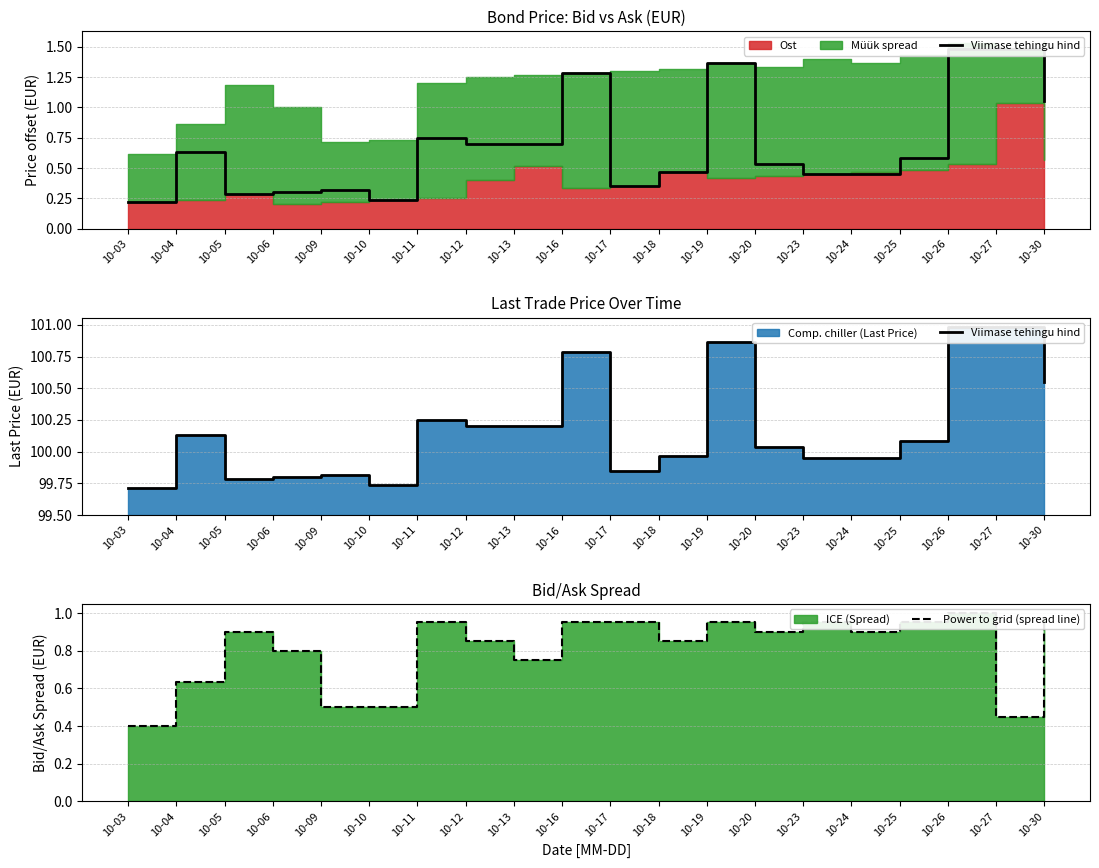

What is the minimum value for Viimase tehingu hind?

99.7